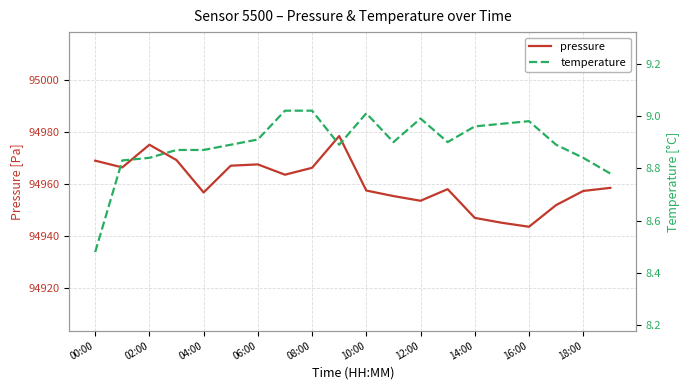

The value of pressure at 10:00 is 40113.6. True or false?

False